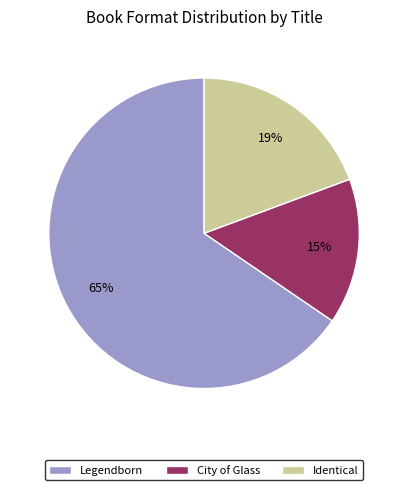

The Legendborn slice represents 65% of the pie. True or false?

True